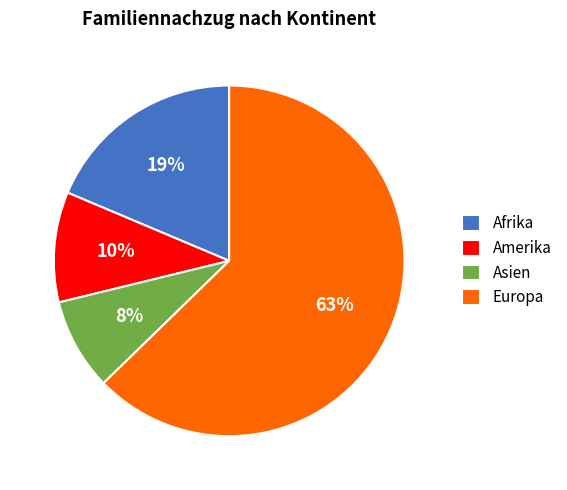

Does any single category account for the majority?

Yes